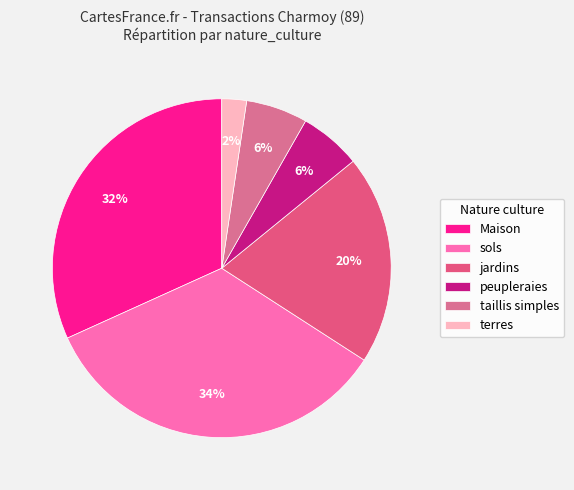

Which category has the biggest portion of the pie?

sols